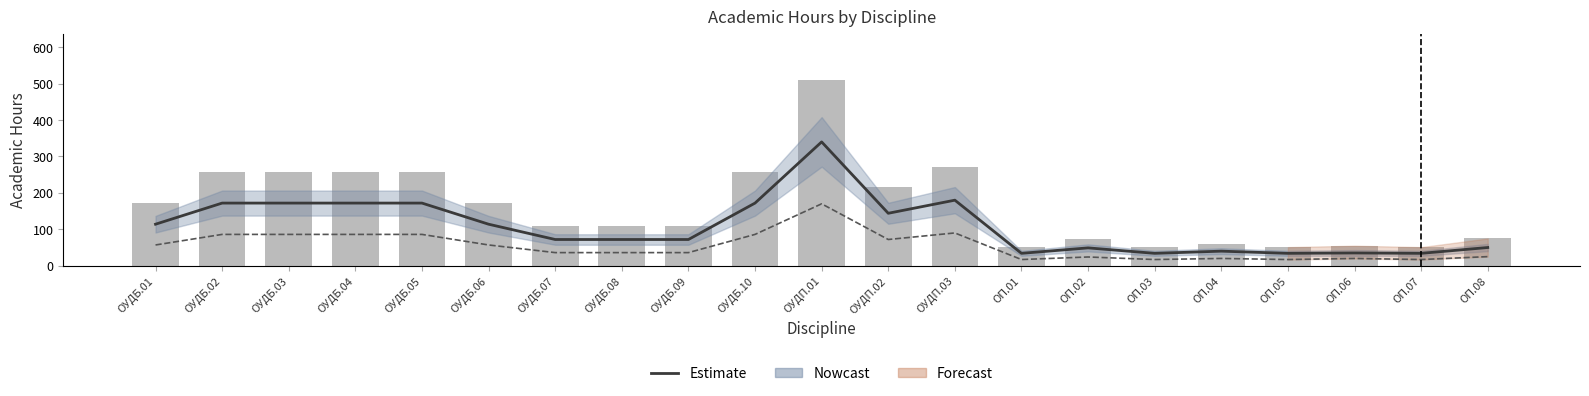

Reading left to right, list all the values displayed in this chart.

ОУДБ.01=171	ОУДБ.02=258	ОУДБ.03=258	ОУДБ.04=258	ОУДБ.05=258	ОУДБ.06=171	ОУДБ.07=108	ОУДБ.08=108	ОУДБ.09=108	ОУДБ.10=258	ОУДП.01=510	ОУДП.02=216	ОУДП.03=270	ОП.01=51	ОП.02=73	ОП.03=51	ОП.04=60	ОП.05=51	ОП.06=55	ОП.07=51	ОП.08=75